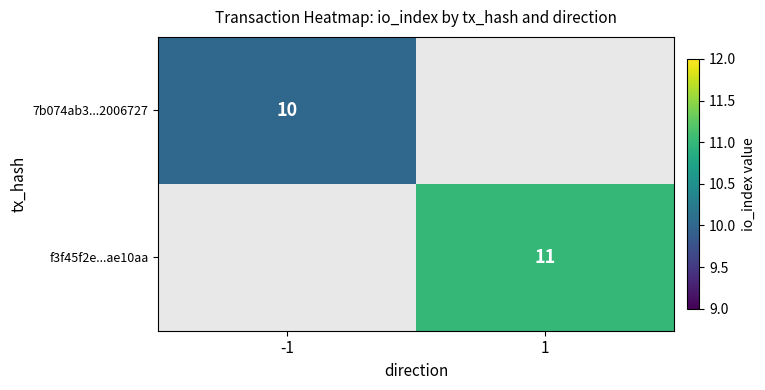

The value of 7b074ab3...2006727 at -1 is 10. True or false?

True